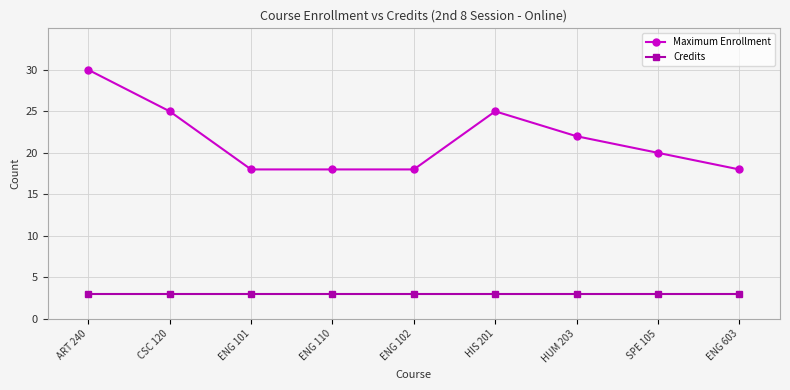

List the series in order of their peak value, highest first.

Maximum Enrollment, Credits